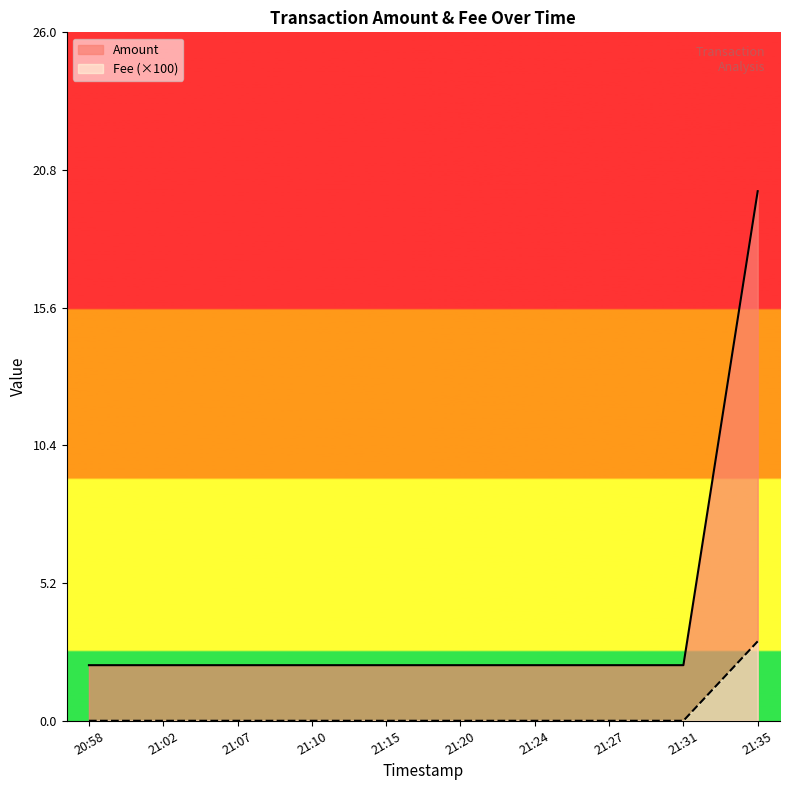

Between 21:24 and 21:15, which is larger?

21:24